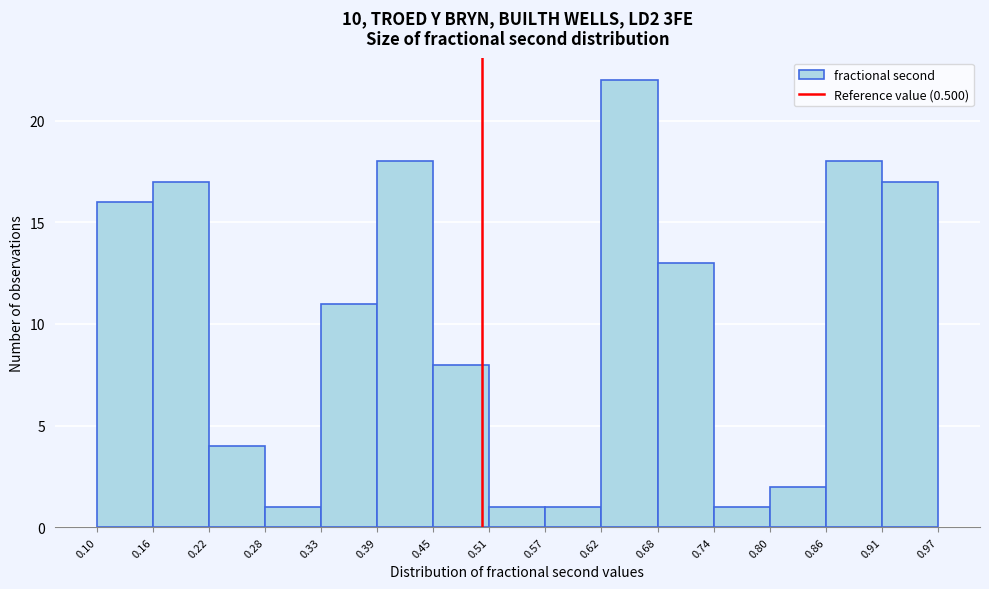

Over which range of the x-axis is the bar tallest?

0.62 to 0.68